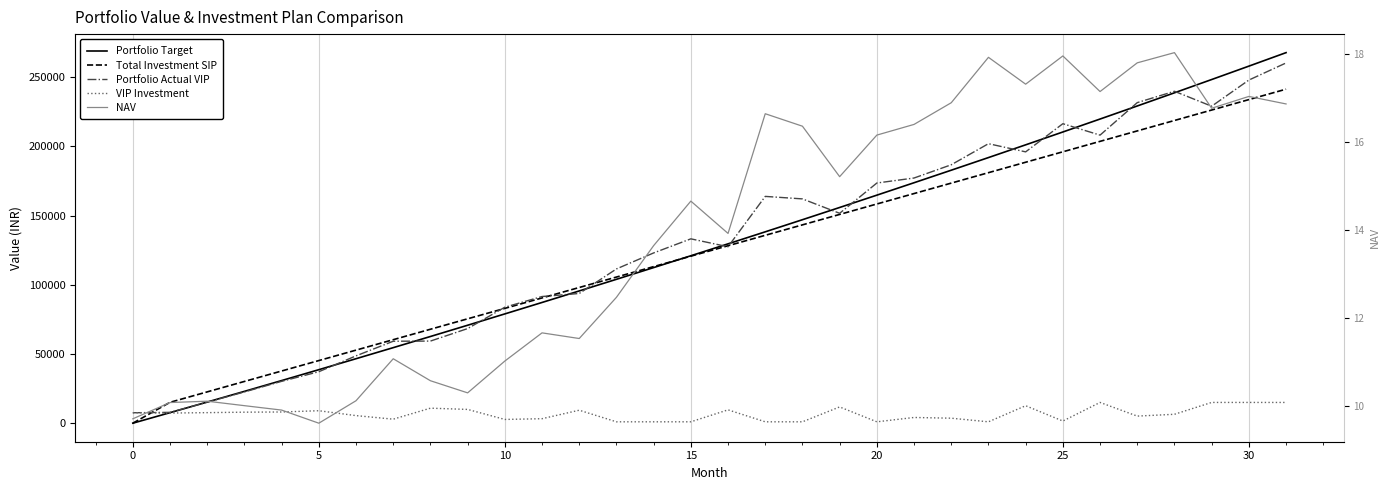

How many values in the Portfolio Target series are below 129593?

16